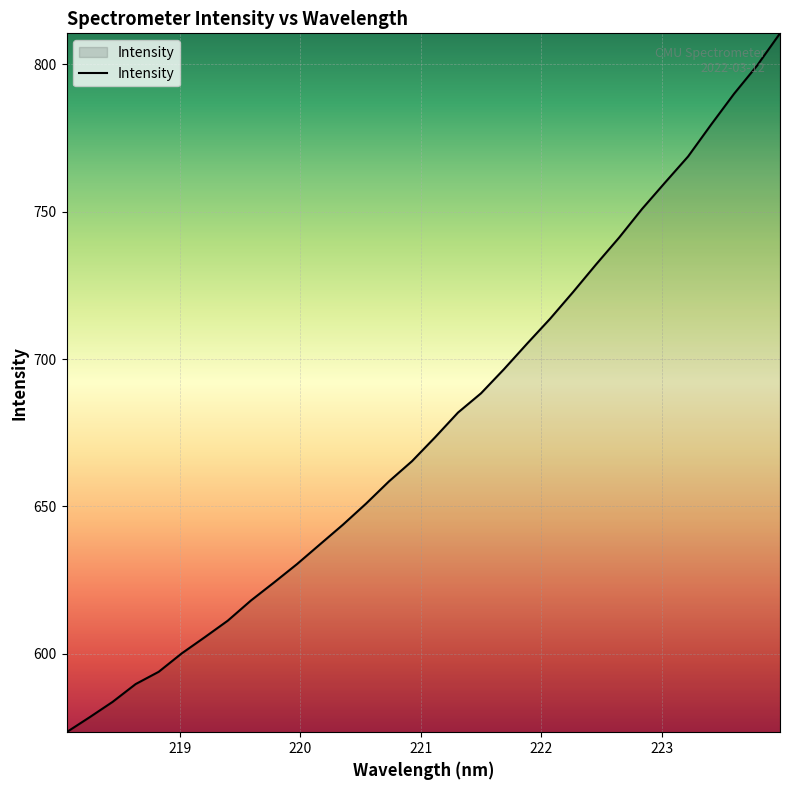

What is the smallest value displayed?

573.3